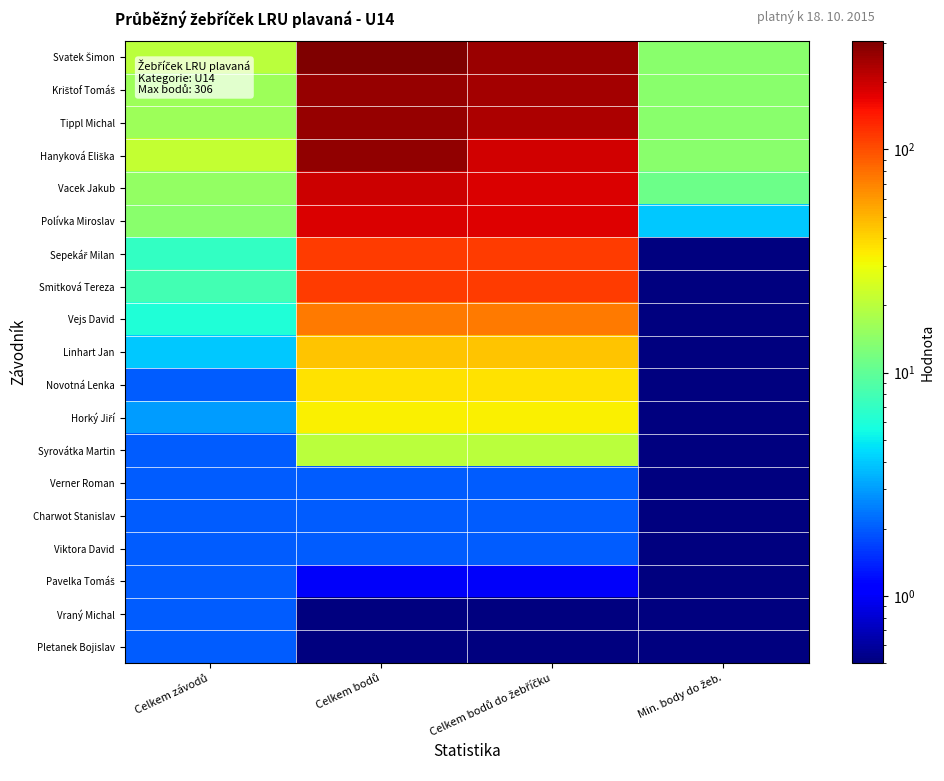

What is the minimum value shown in the chart?

0.1